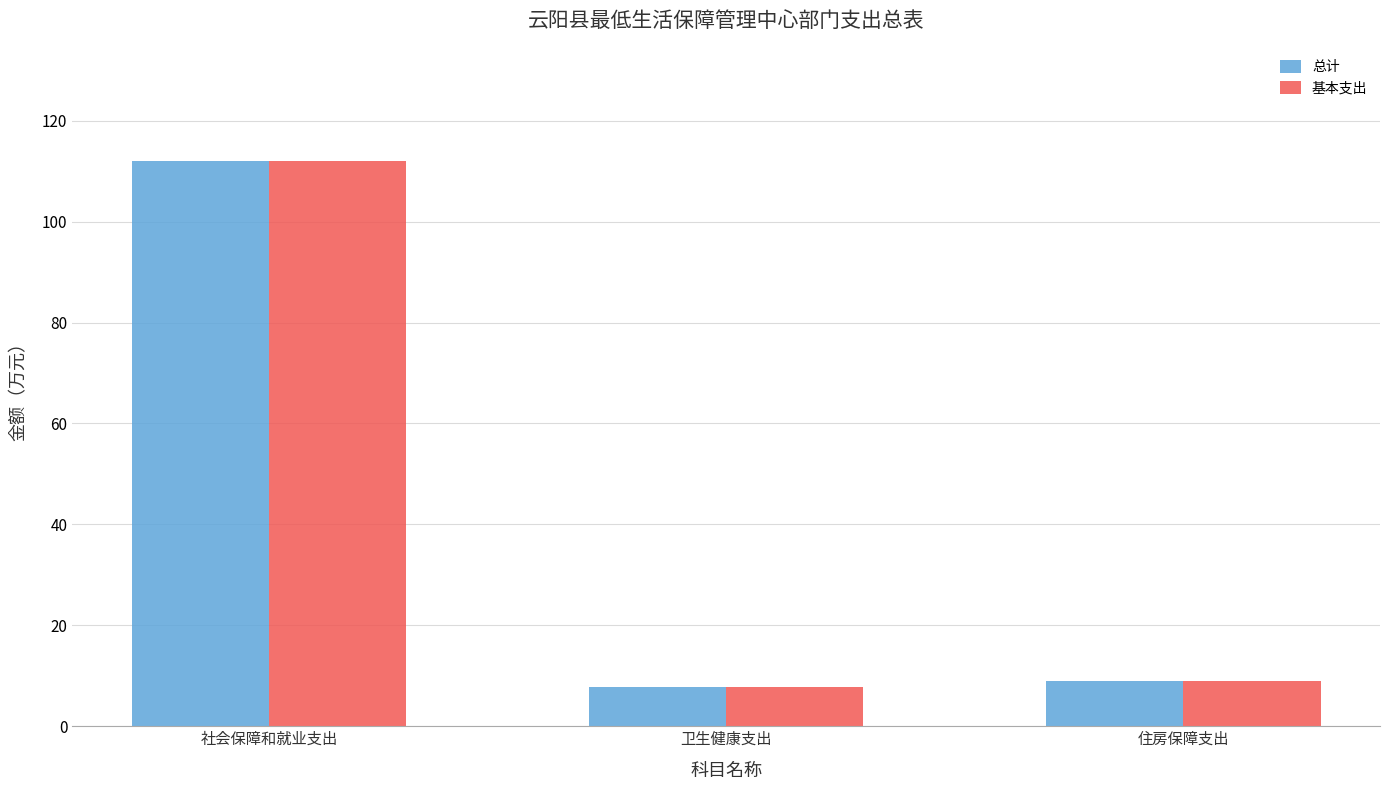

How many bars are there in total?

6